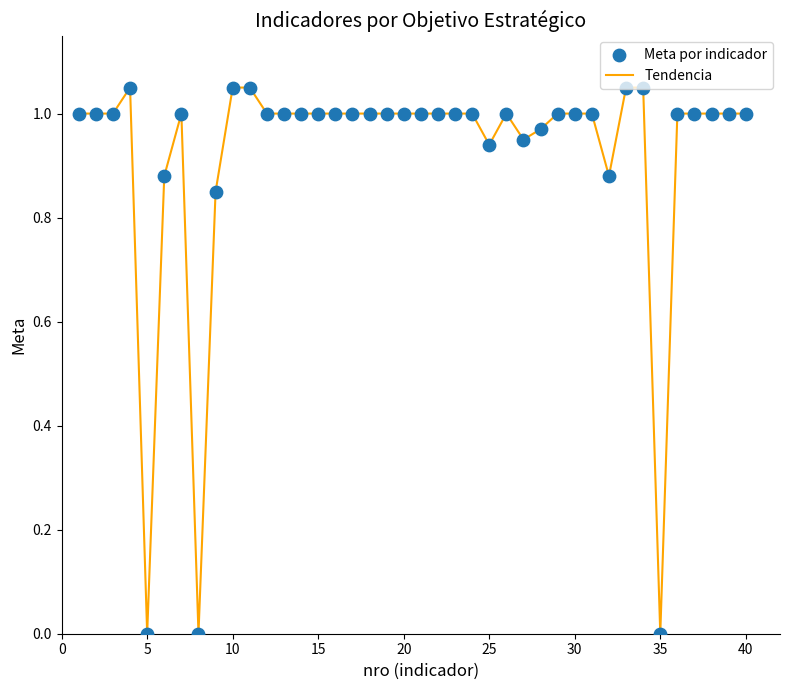

Is this an area chart (filled region under the line)?

No